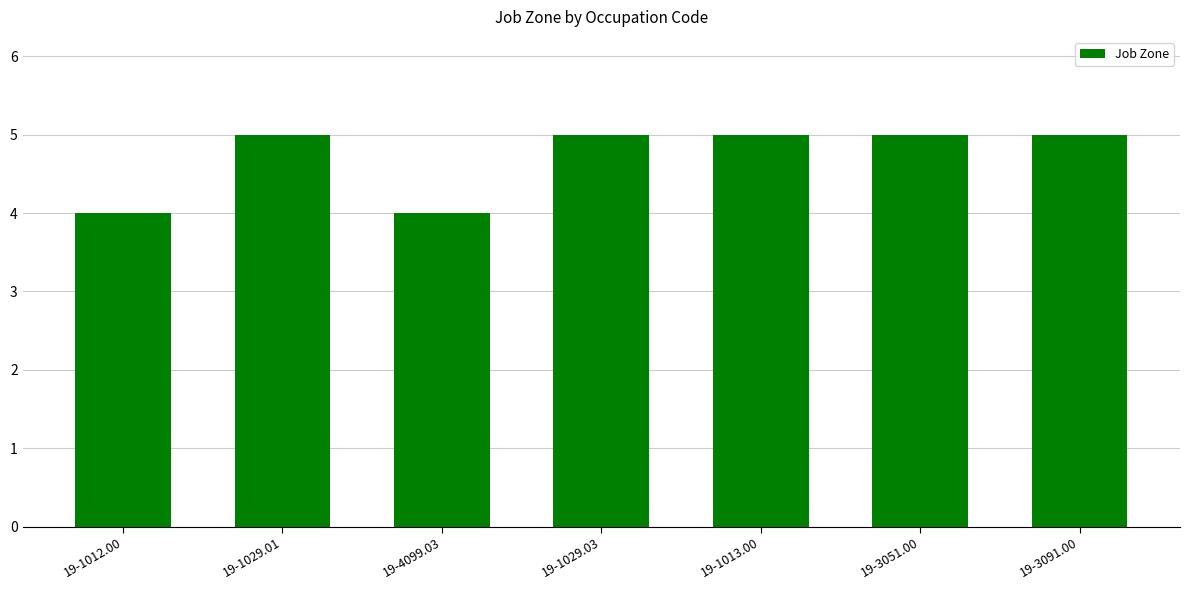

Reading left to right, transcribe all the data shown in this chart.

19-1012.00=4	19-1029.01=5	19-4099.03=4	19-1029.03=5	19-1013.00=5	19-3051.00=5	19-3091.00=5